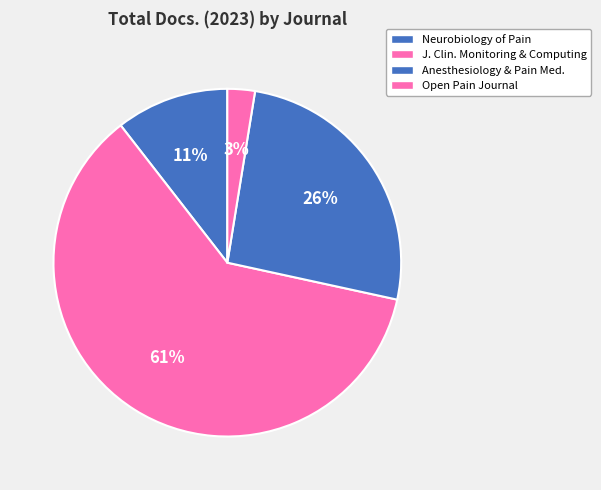

How many segments does this pie chart have?

4